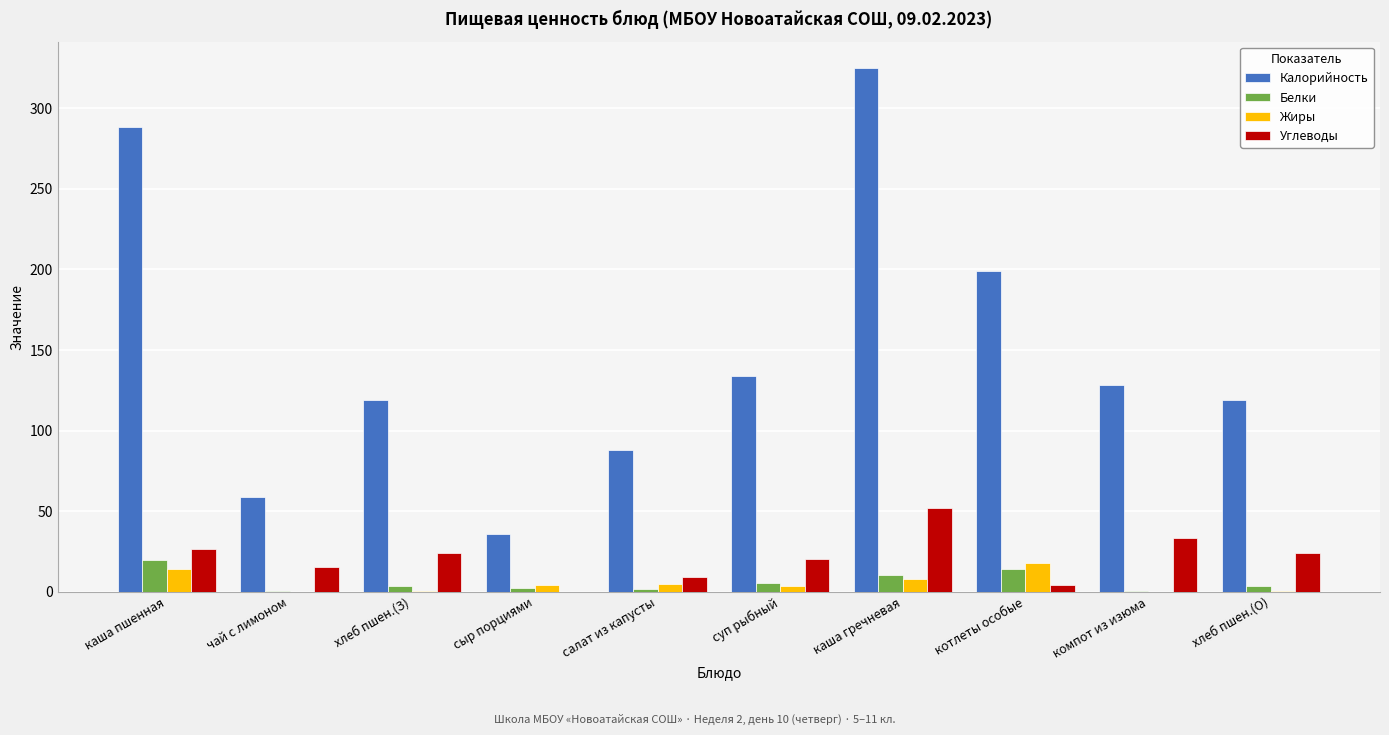

How many groups of bars are there?

10